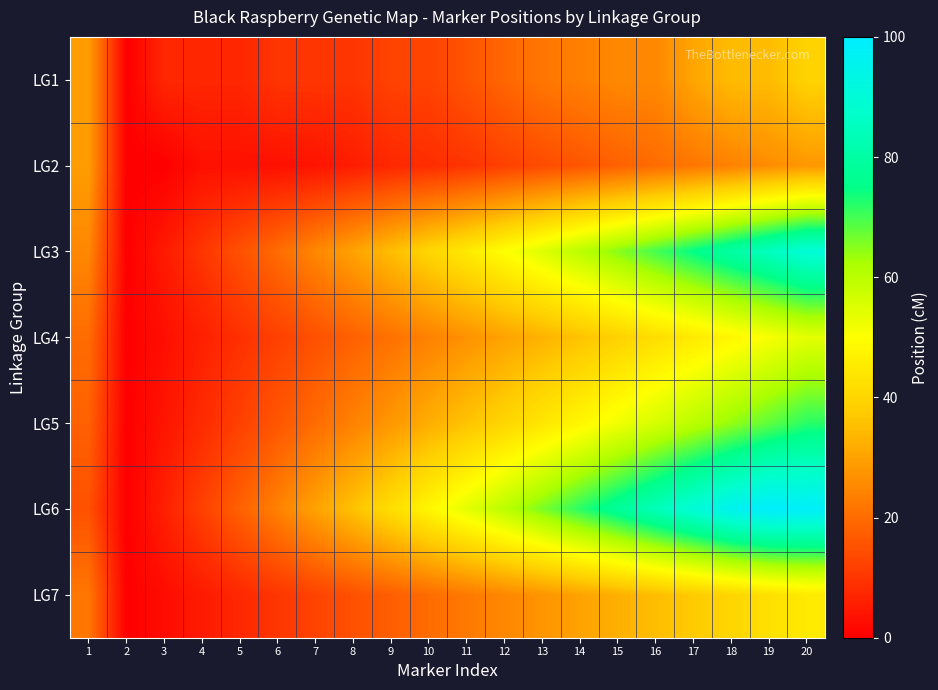

Reading left to right, what are all the values shown in this chart?

LG1: 1=29.0	2=0.0	3=7.3	4=7.3	5=7.3	6=9.9	7=9.9	8=9.9	9=12.5	10=12.5	11=15.7	12=19.0	13=22.0	14=23.6	15=25.2	16=25.2	17=30.5	18=34.7	19=34.7	20=39.3
LG2: 1=29.0	2=0.0	3=0.0	4=3.2	5=3.2	6=3.2	7=3.8	8=5.5	9=7.4	10=8.5	11=9.7	12=12.0	13=14.0	14=16.0	15=18.0	16=20.0	17=22.0	18=24.0	19=26.0	20=28.0
LG3: 1=25.0	2=0.0	3=5.0	4=10.0	5=15.0	6=20.0	7=25.0	8=30.0	9=35.0	10=40.0	11=45.0	12=50.0	13=55.0	14=60.0	15=65.0	16=70.0	17=75.0	18=80.0	19=85.0	20=90.0
LG4: 1=20.0	2=0.0	3=3.0	4=6.0	5=9.0	6=12.0	7=15.0	8=18.0	9=21.0	10=24.0	11=27.0	12=30.0	13=33.0	14=36.0	15=39.0	16=42.0	17=45.0	18=48.0	19=51.0	20=54.0
LG5: 1=18.0	2=0.0	3=4.0	4=8.0	5=12.0	6=16.0	7=20.0	8=24.0	9=28.0	10=32.0	11=36.0	12=40.0	13=44.0	14=48.0	15=52.0	16=56.0	17=60.0	18=64.0	19=68.0	20=72.0
LG6: 1=15.0	2=0.0	3=6.0	4=12.0	5=18.0	6=24.0	7=30.0	8=36.0	9=42.0	10=48.0	11=54.0	12=60.0	13=66.0	14=72.0	15=78.0	16=84.0	17=90.0	18=96.0	19=99.5	20=98.4
LG7: 1=22.0	2=0.0	3=2.5	4=5.0	5=7.5	6=10.0	7=12.5	8=15.0	9=17.5	10=20.0	11=22.5	12=25.0	13=27.5	14=30.0	15=32.5	16=35.0	17=37.5	18=40.0	19=42.5	20=45.0